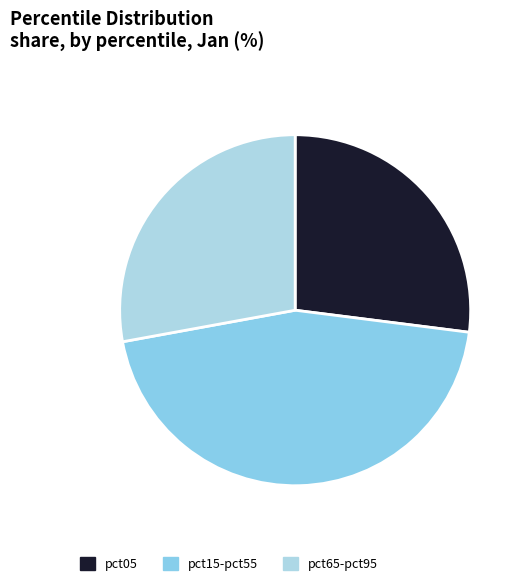

Which category has the smallest portion of the pie?

pct05